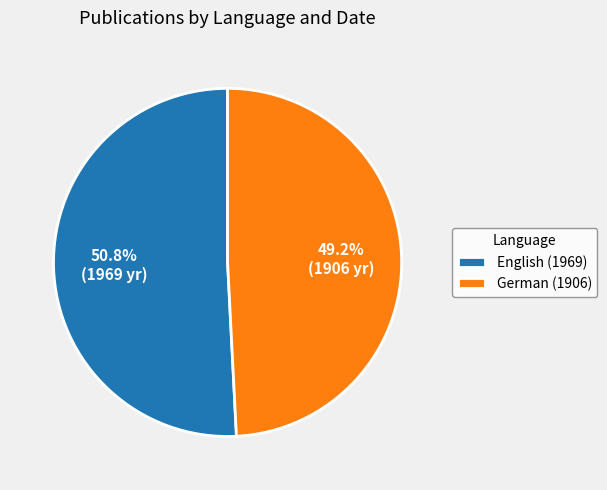

To the nearest percent, what is the difference between the German (1906) and English (1969) slice percentages?

2%